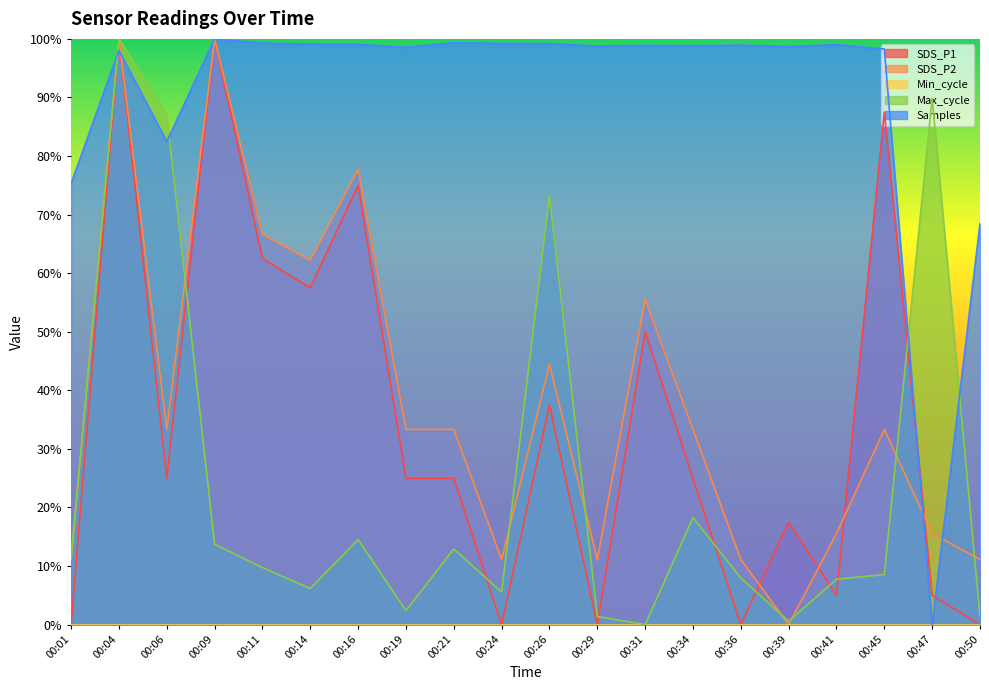

The SDS_P2 series shows 0.2 at 00:47. True or false?

True